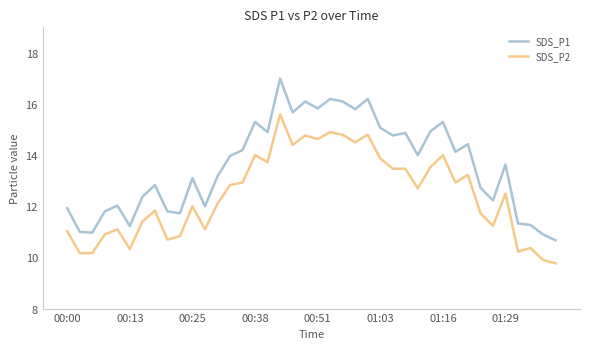

What is the difference between the maximum and minimum values in the SDS_P1 series?

6.3